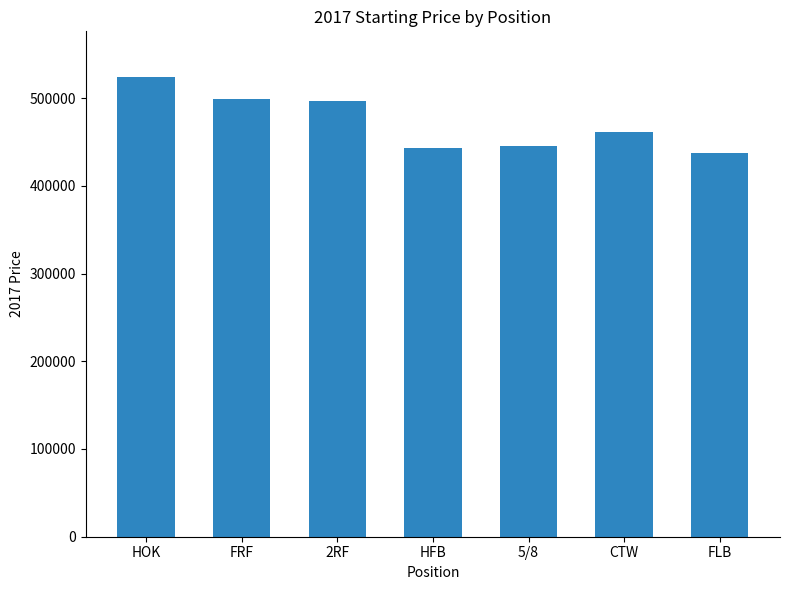

What is the average value?

472286